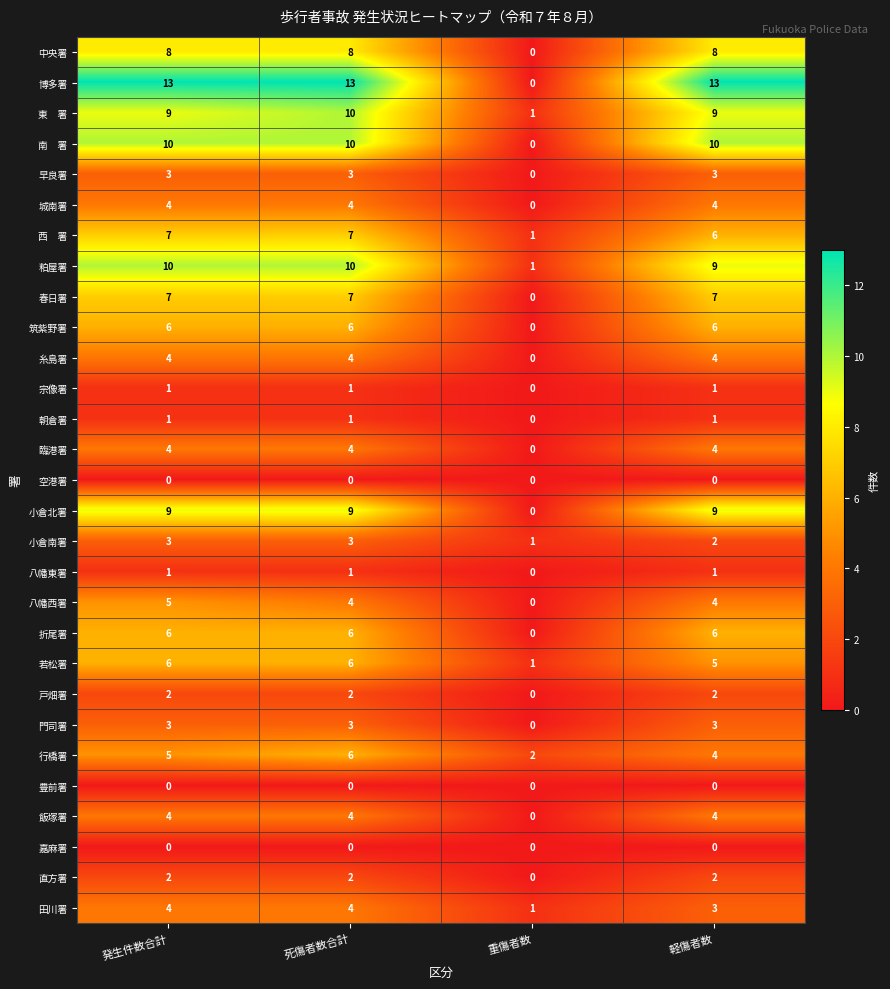

At which label is 粕屋署 closest to 5?

重傷者数